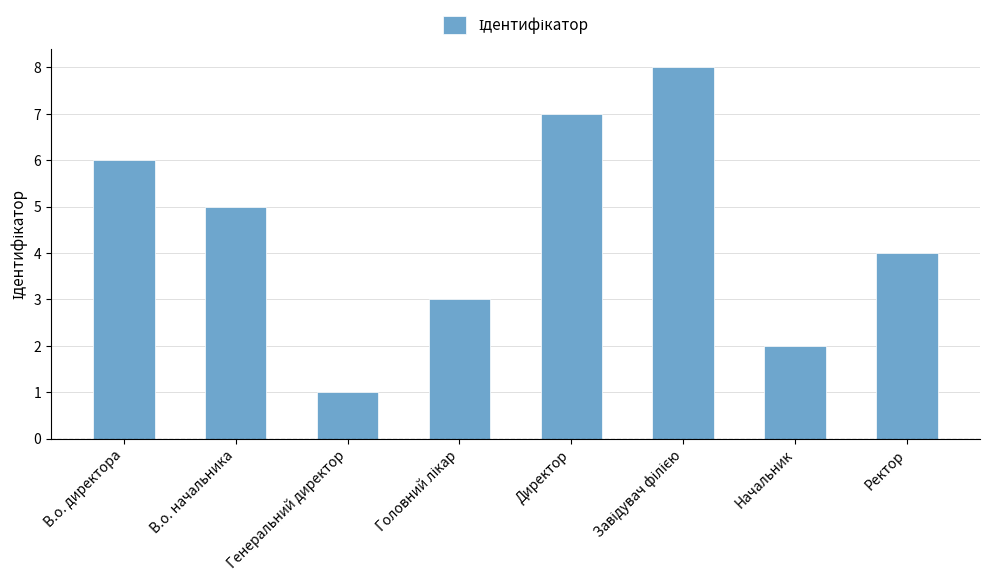

How many categories are shown in the chart?

8